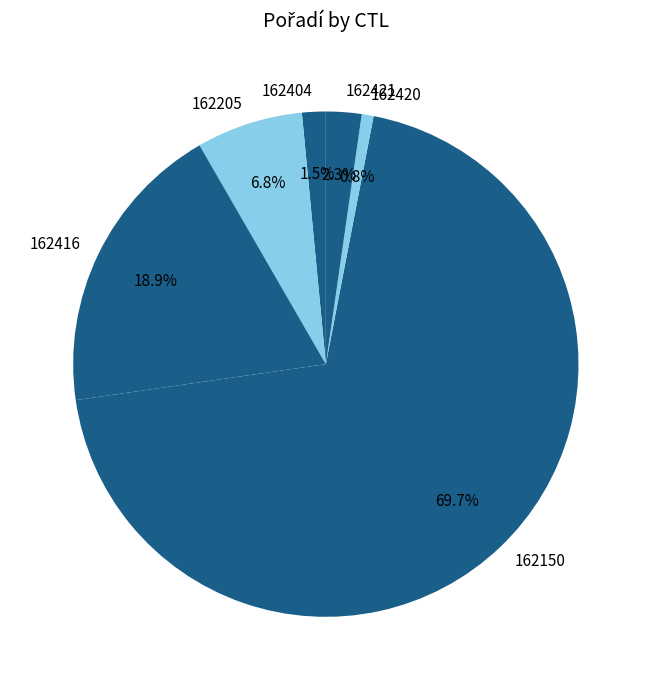

To the nearest percent, what portion does 162420 represent?

1%